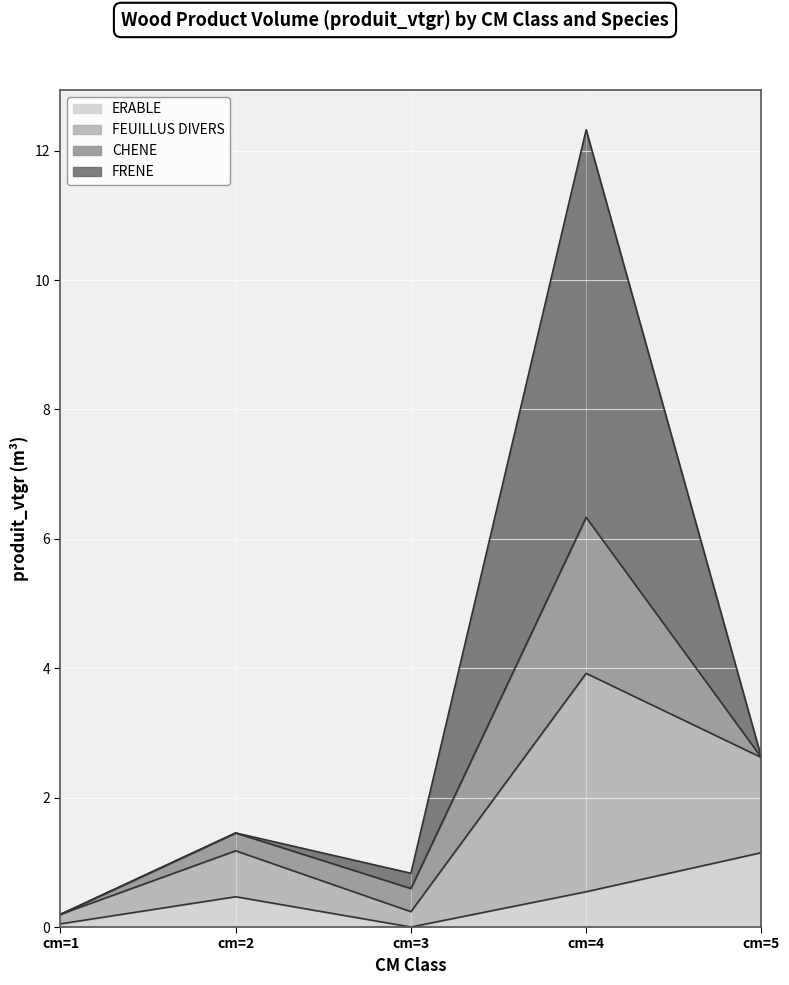

What are all the series names shown in the legend?

ERABLE, FEUILLUS DIVERS, CHENE, FRENE